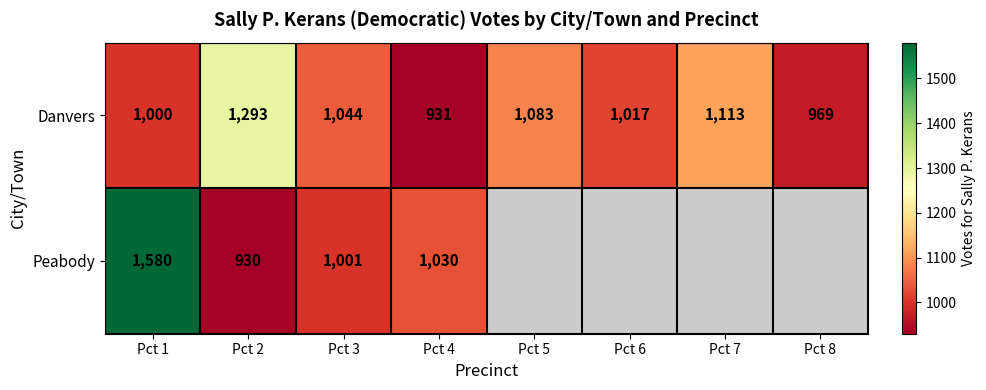

How many series are shown in this chart?

2